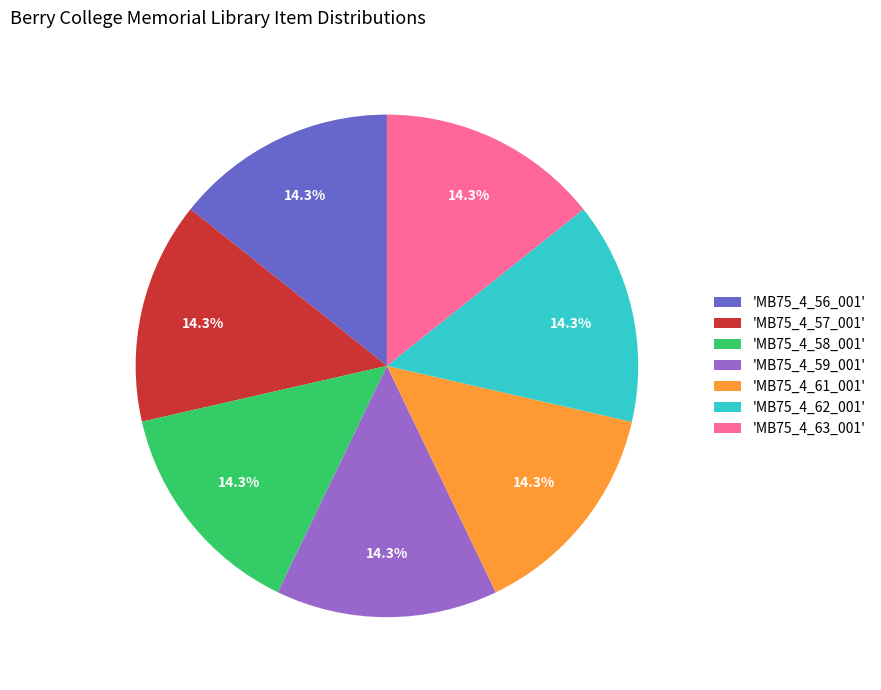

Approximately how many times larger is the value at 'MB75_4_63_001' compared to 'MB75_4_59_001'?

1.0